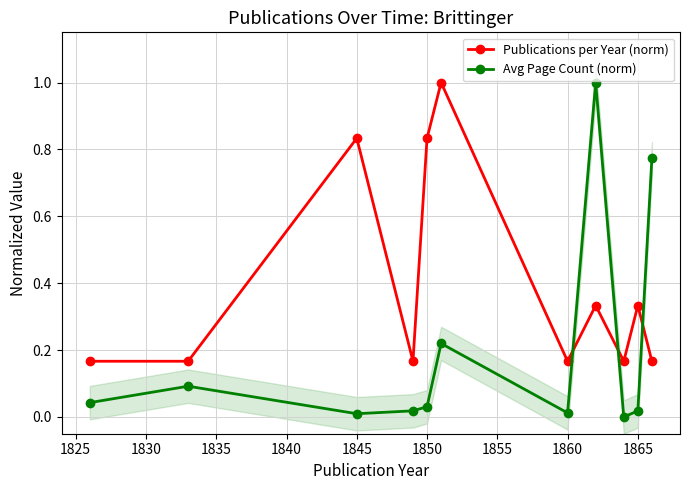

Which label corresponds to the smallest value in the chart?

1860